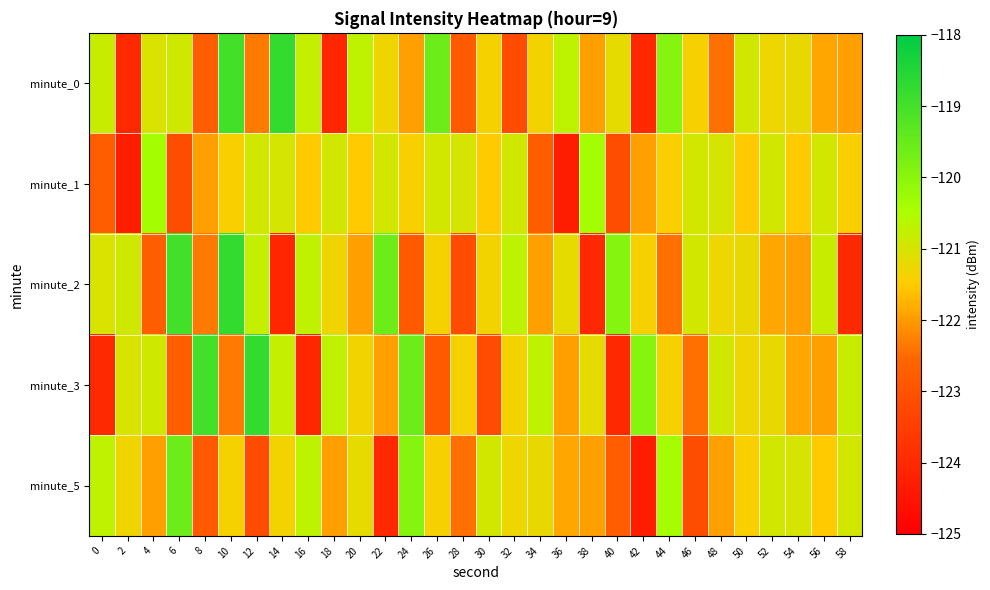

At how many categories does at least one series exceed -120?

11